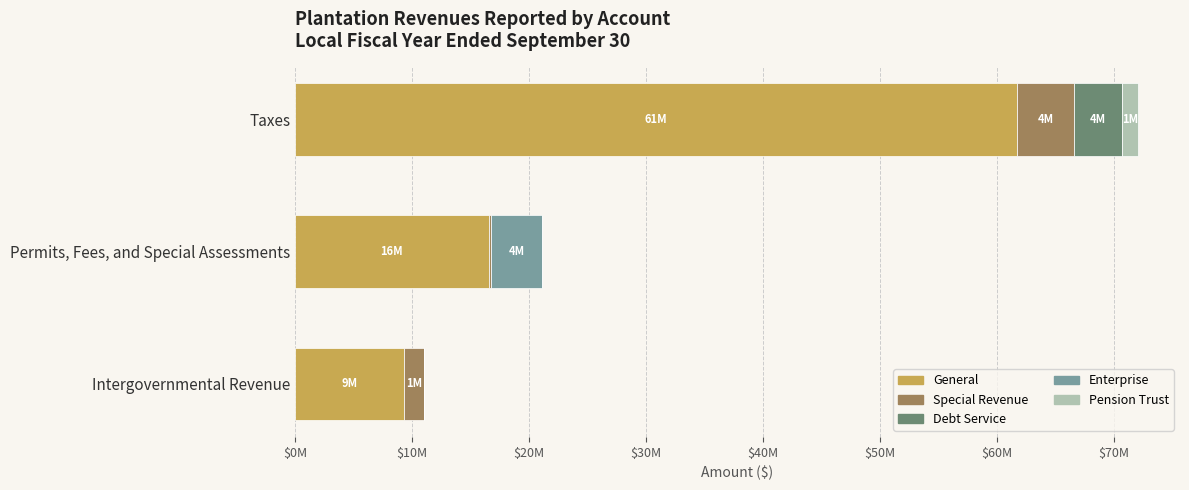

What are all the series names shown in the legend?

General, Special Revenue, Debt Service, Enterprise, Pension Trust